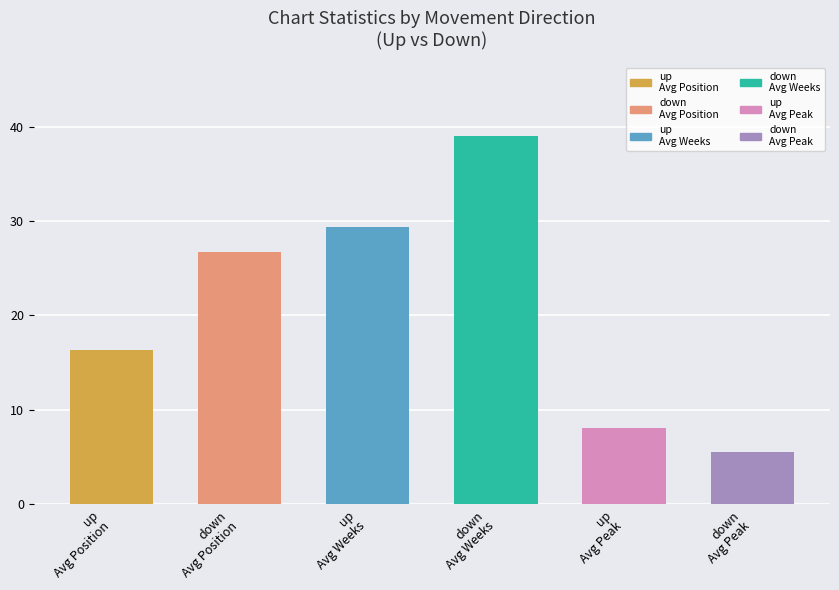

What is the value of the 1st bar from the left?

16.4